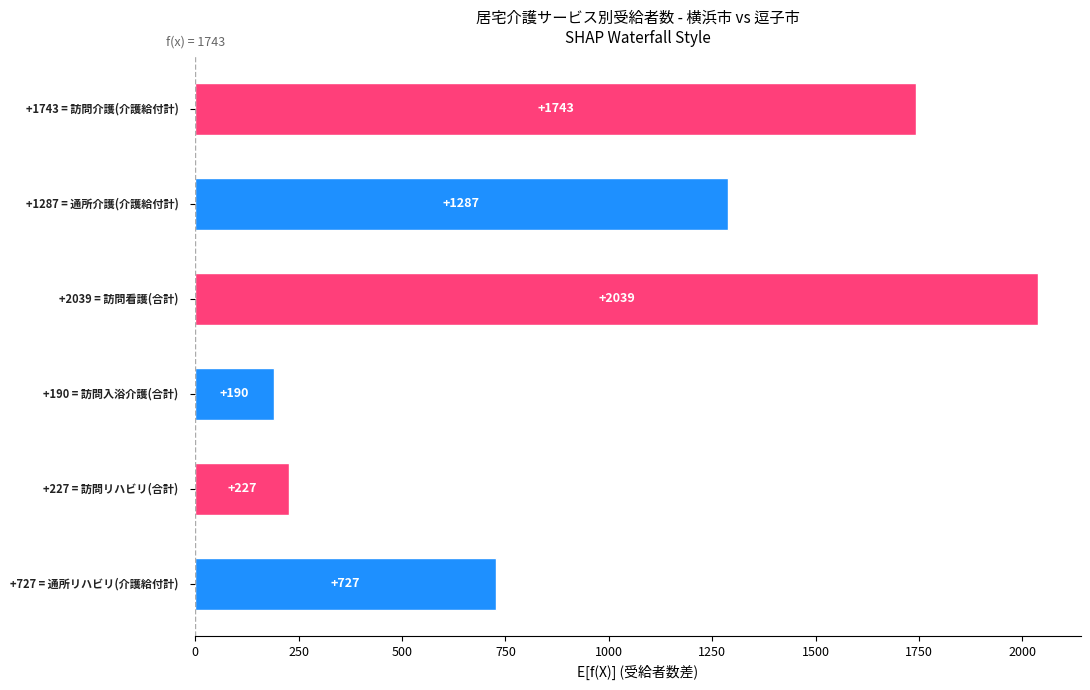

What is the difference between the maximum and minimum values?

1849